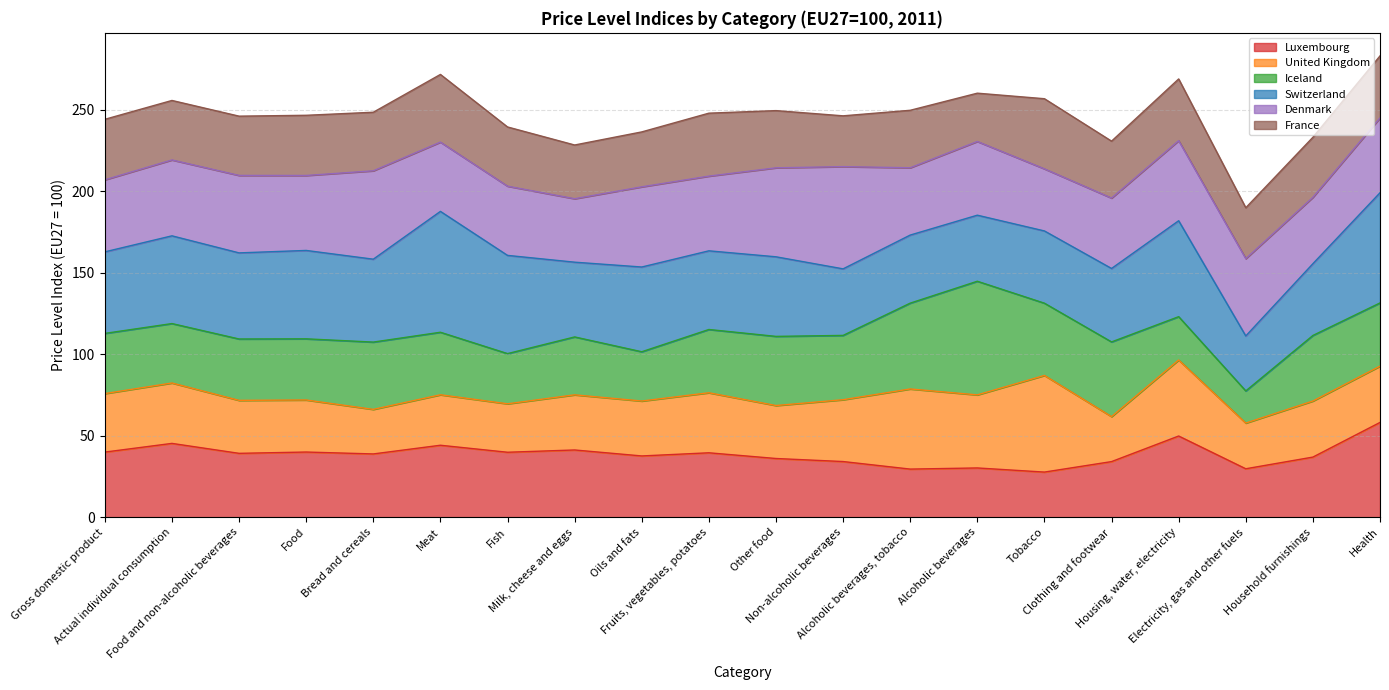

Is it true that Switzerland equals 202.8 at Fruits, vegetables, potatoes?

False